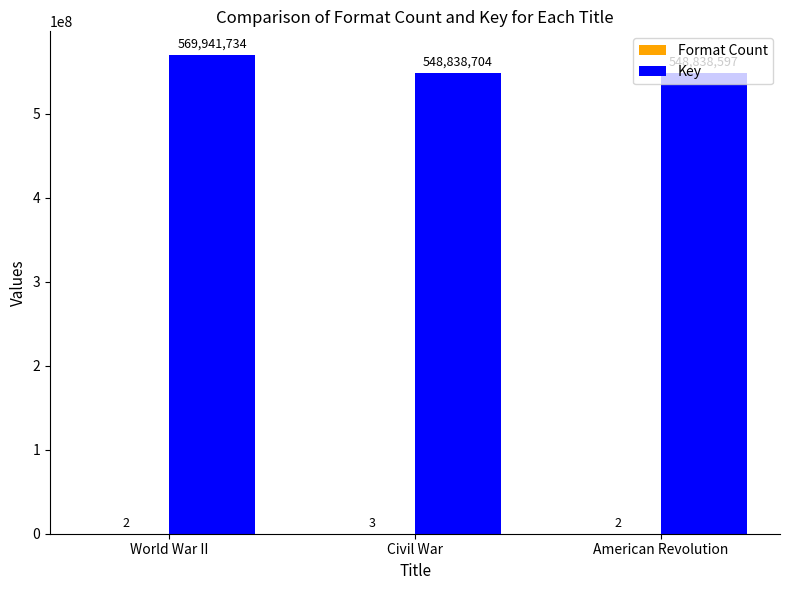

Which series changed the most between Civil War and American Revolution?

Key